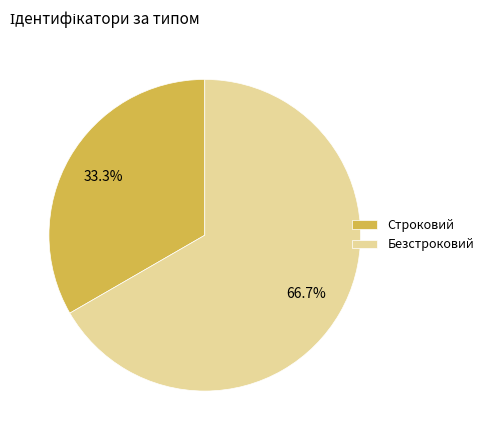

To the nearest percent, what percentage of the pie is Безстроковий?

67%